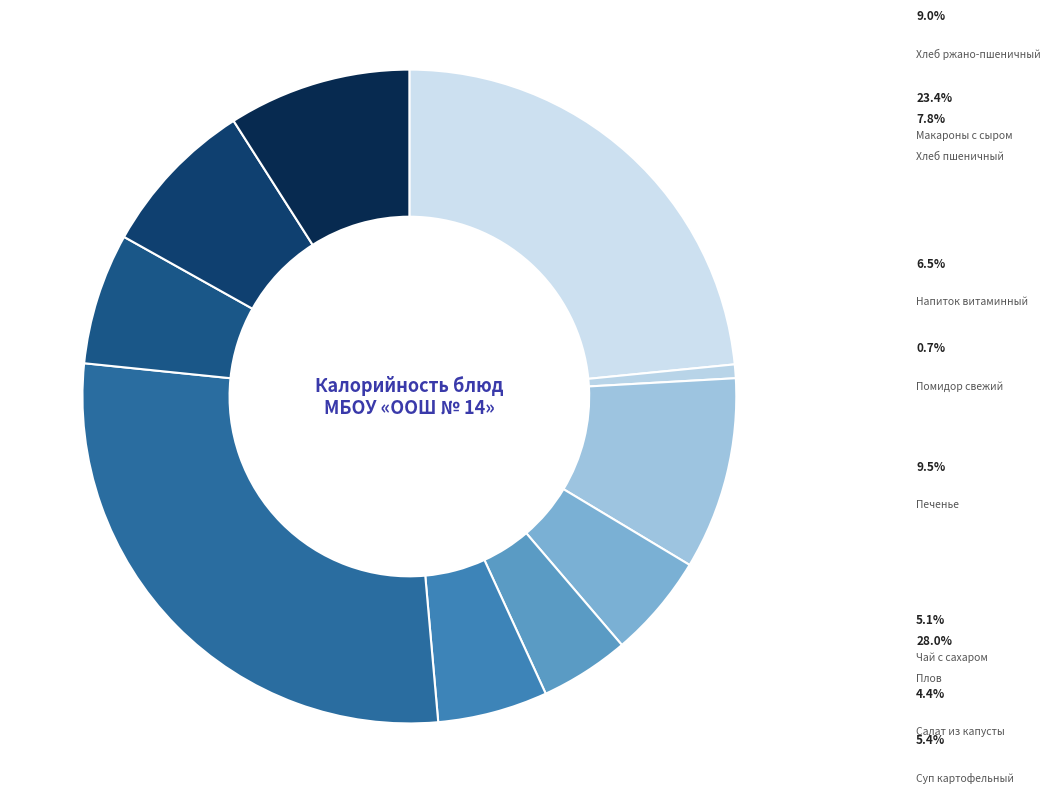

To the nearest percent, what is the average slice percentage?

10%